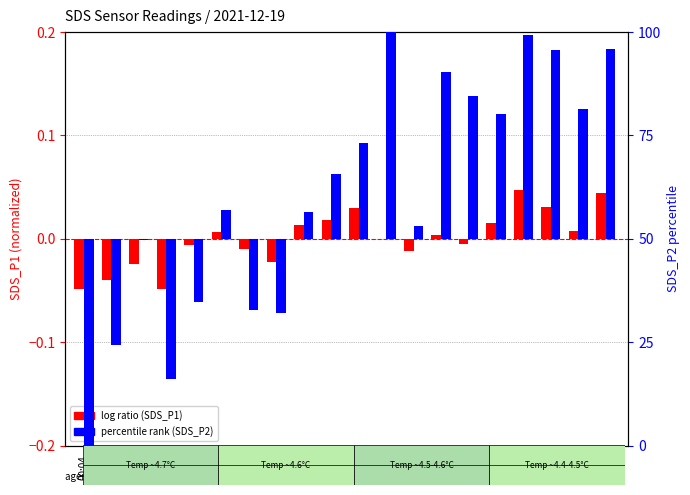

At how many categories does at least one series exceed 2?

13